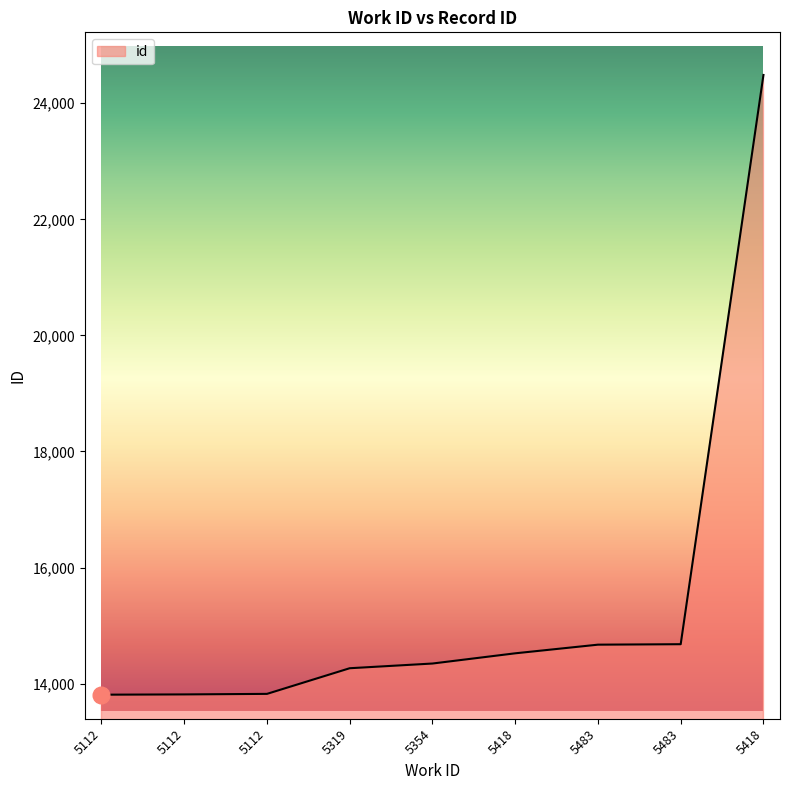

How many lines are shown in the chart?

1